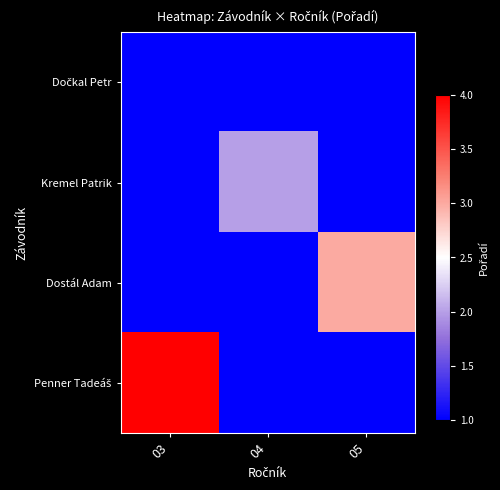

Is the value of Dočkal Petr at 03 greater than the value of Penner Tadeáš at 04?

No